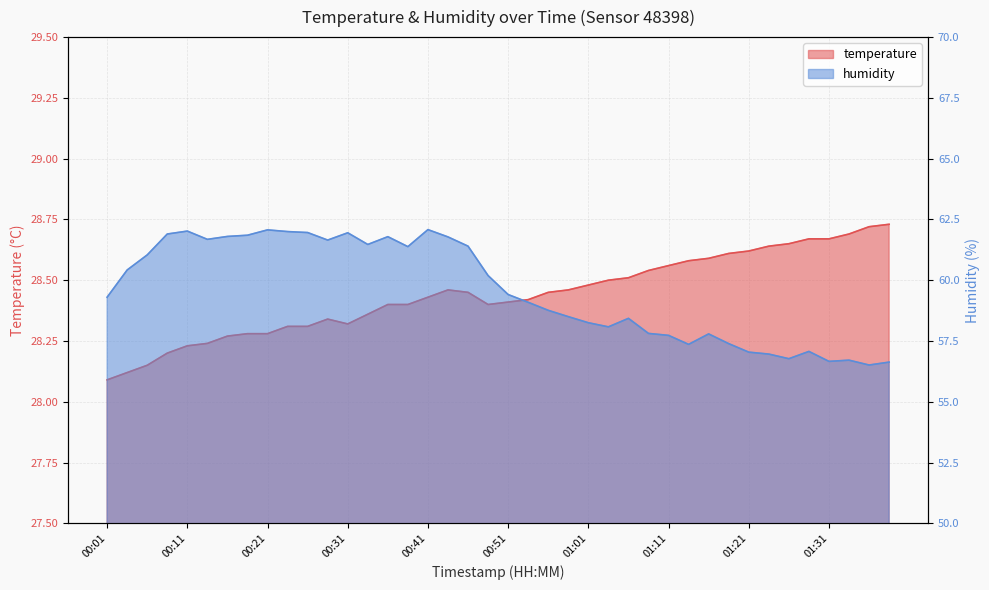

Reading left to right, transcribe all the data shown in this chart.

temperature: 00:01=28.1	00:03=28.1	00:06=28.1	00:09=28.2	00:11=28.2	00:14=28.2	00:16=28.3	00:19=28.3	00:21=28.3	00:24=28.3	00:26=28.3	00:29=28.3	00:31=28.3	00:34=28.4	00:36=28.4	00:39=28.4	00:41=28.4	00:44=28.5	00:46=28.4	00:49=28.4	00:51=28.4	00:54=28.4	00:56=28.4	00:59=28.5	01:01=28.5	01:04=28.5	01:06=28.5	01:09=28.5	01:11=28.6	01:14=28.6	01:16=28.6	01:19=28.6	01:21=28.6	01:24=28.6	01:26=28.6	01:29=28.7	01:31=28.7	01:34=28.7	01:36=28.7	01:39=28.7
humidity: 00:01=59.3	00:03=60.4	00:06=61.0	00:09=61.9	00:11=62.0	00:14=61.7	00:16=61.8	00:19=61.9	00:21=62.1	00:24=62.0	00:26=62.0	00:29=61.6	00:31=62.0	00:34=61.5	00:36=61.8	00:39=61.4	00:41=62.1	00:44=61.8	00:46=61.4	00:49=60.2	00:51=59.4	00:54=59.1	00:56=58.8	00:59=58.5	01:01=58.2	01:04=58.1	01:06=58.4	01:09=57.8	01:11=57.7	01:14=57.4	01:16=57.8	01:19=57.4	01:21=57.0	01:24=57.0	01:26=56.8	01:29=57.1	01:31=56.7	01:34=56.7	01:36=56.5	01:39=56.6